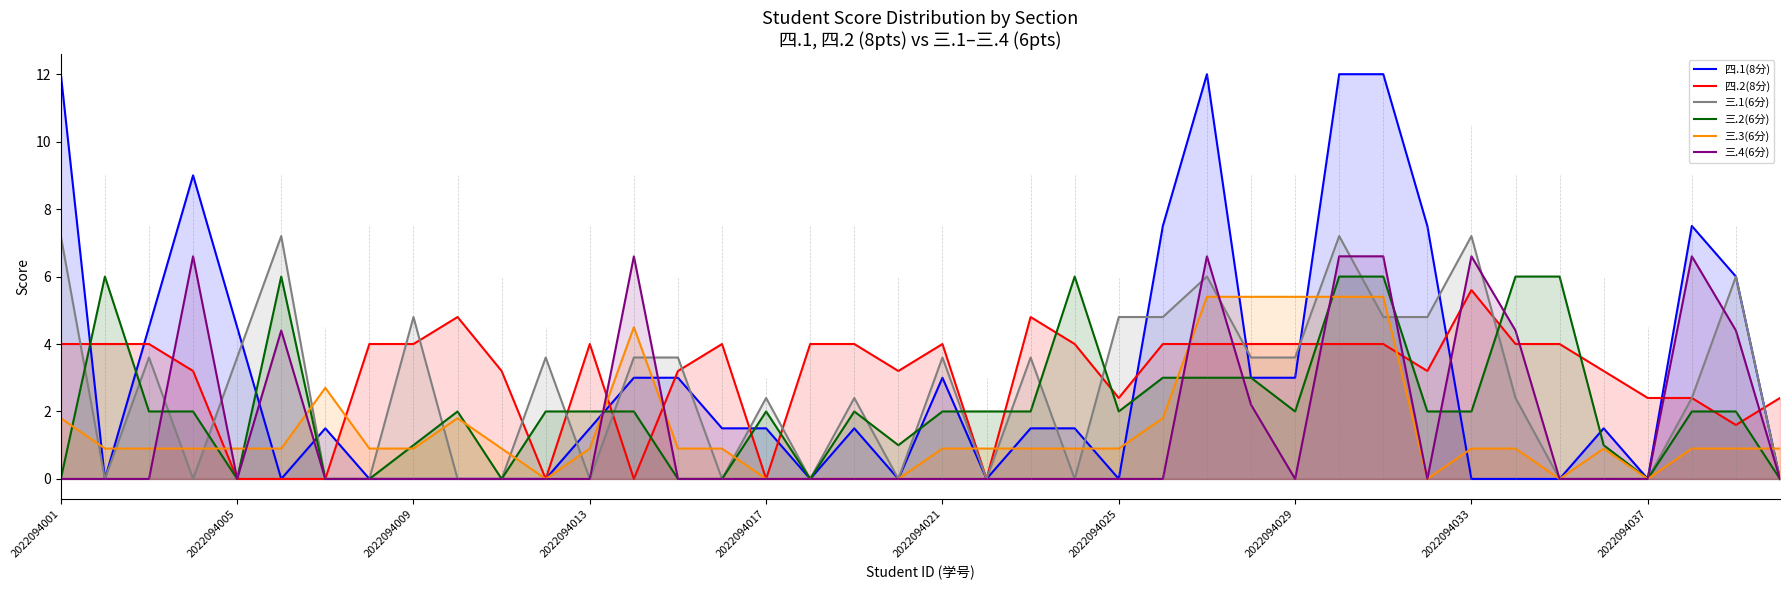

How many positive values does the 三.4(6分) series have?

11